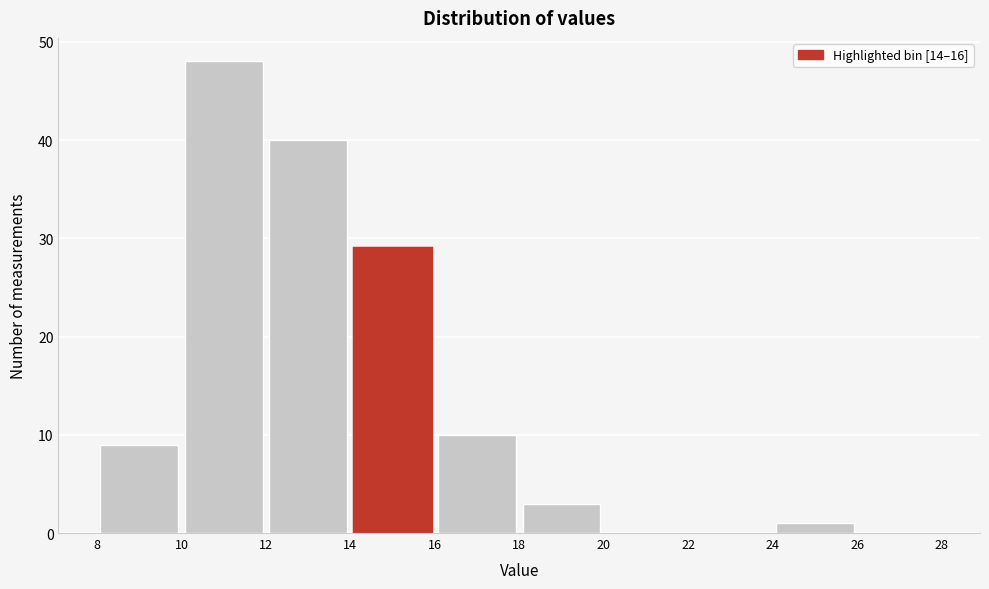

What is the height of the bar covering 18 to 20 on the x-axis? The values are not printed on the chart, so give them approximately, as read against the axis.

3